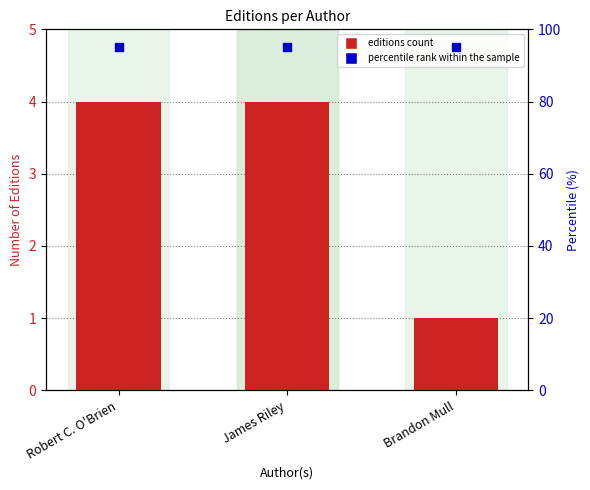

Is the value of percentile rank within the sample at Brandon Mull greater than the value of Number of Editions at Brandon Mull?

Yes